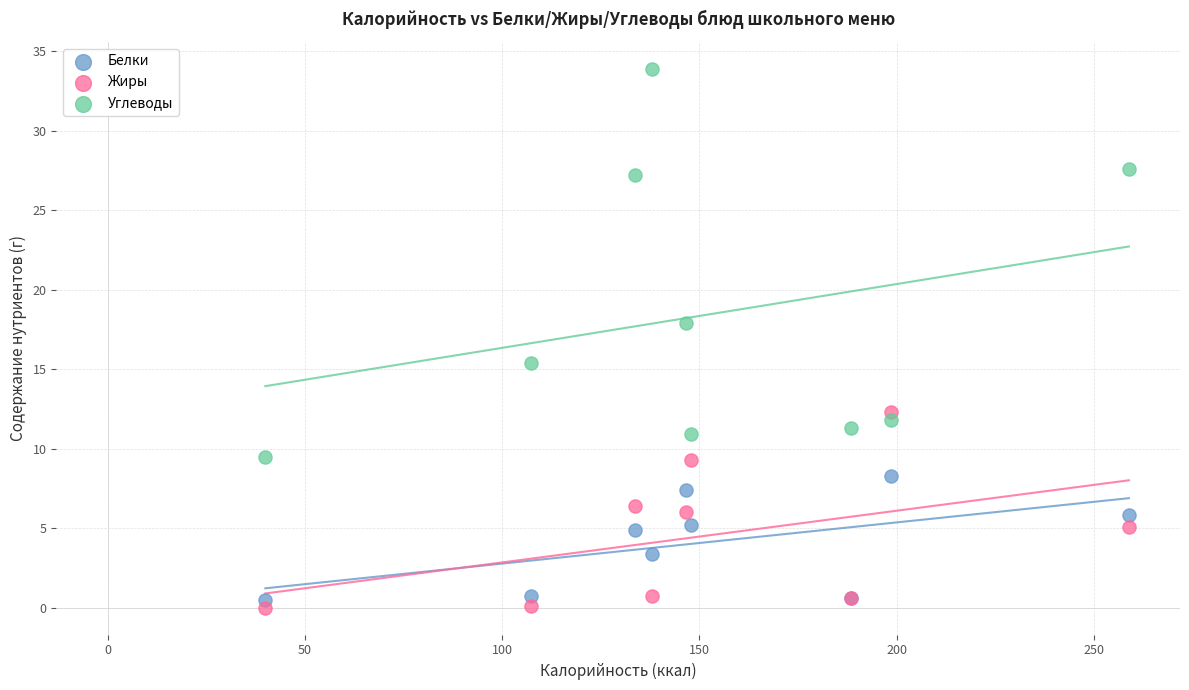

In the Углеводы series, what Y value is closest to 21?

17.9